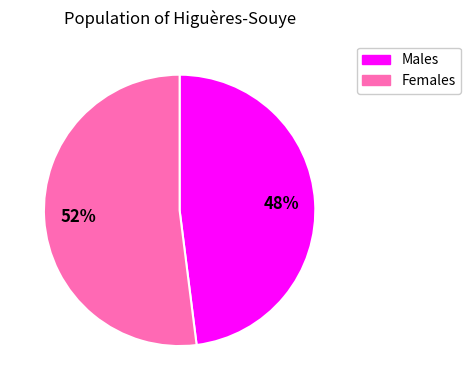

Count the number of slices in the pie.

2